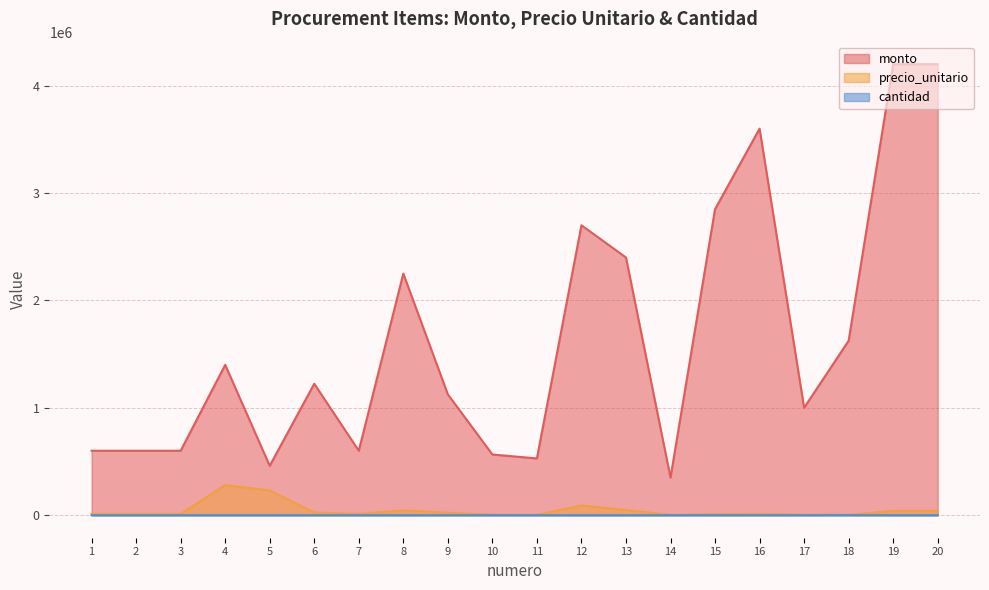

Is the value of cantidad at 1 greater than the value of monto at 14?

No